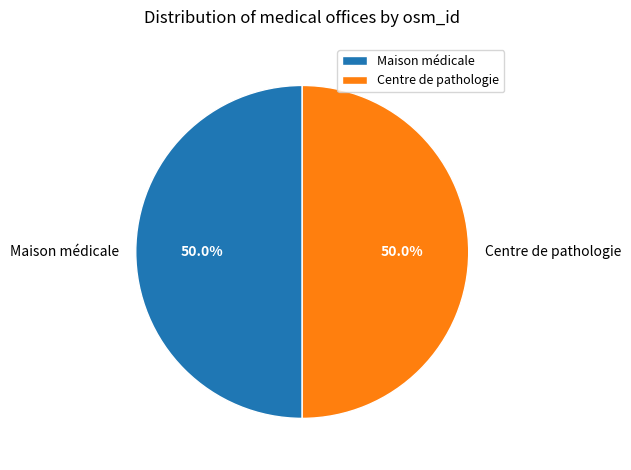

Is it true that Centre de pathologie is 58% of the pie?

False